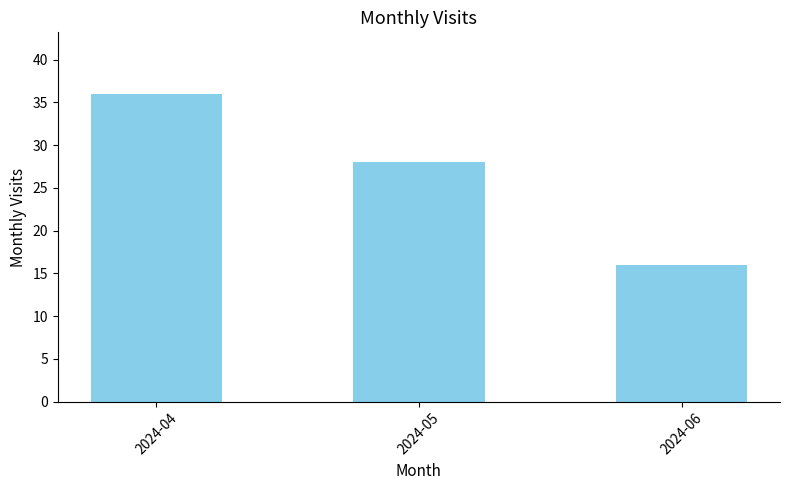

What is the change in value from 2024-04 to 2024-05?

-8